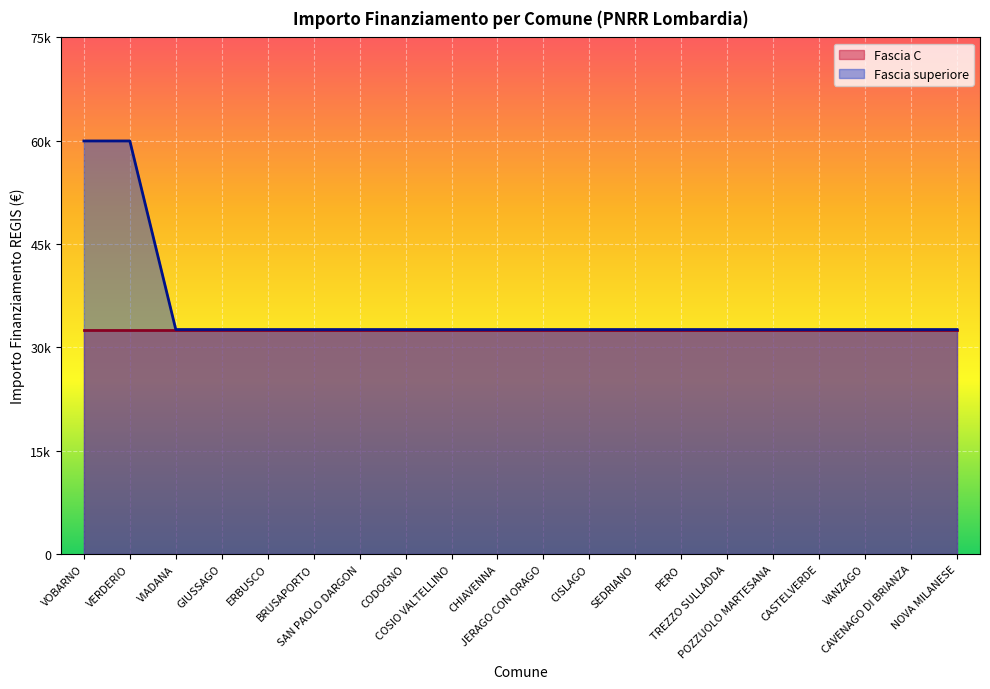

The value at COSIO VALTELLINO is 16239. True or false?

False